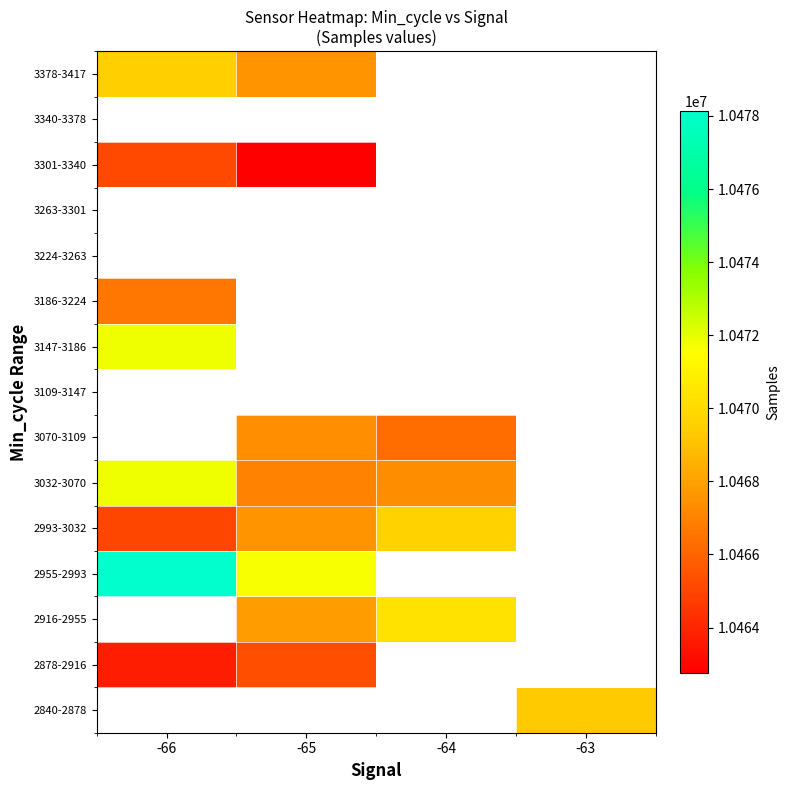

At which category does the chart reach its peak across all series?

-66